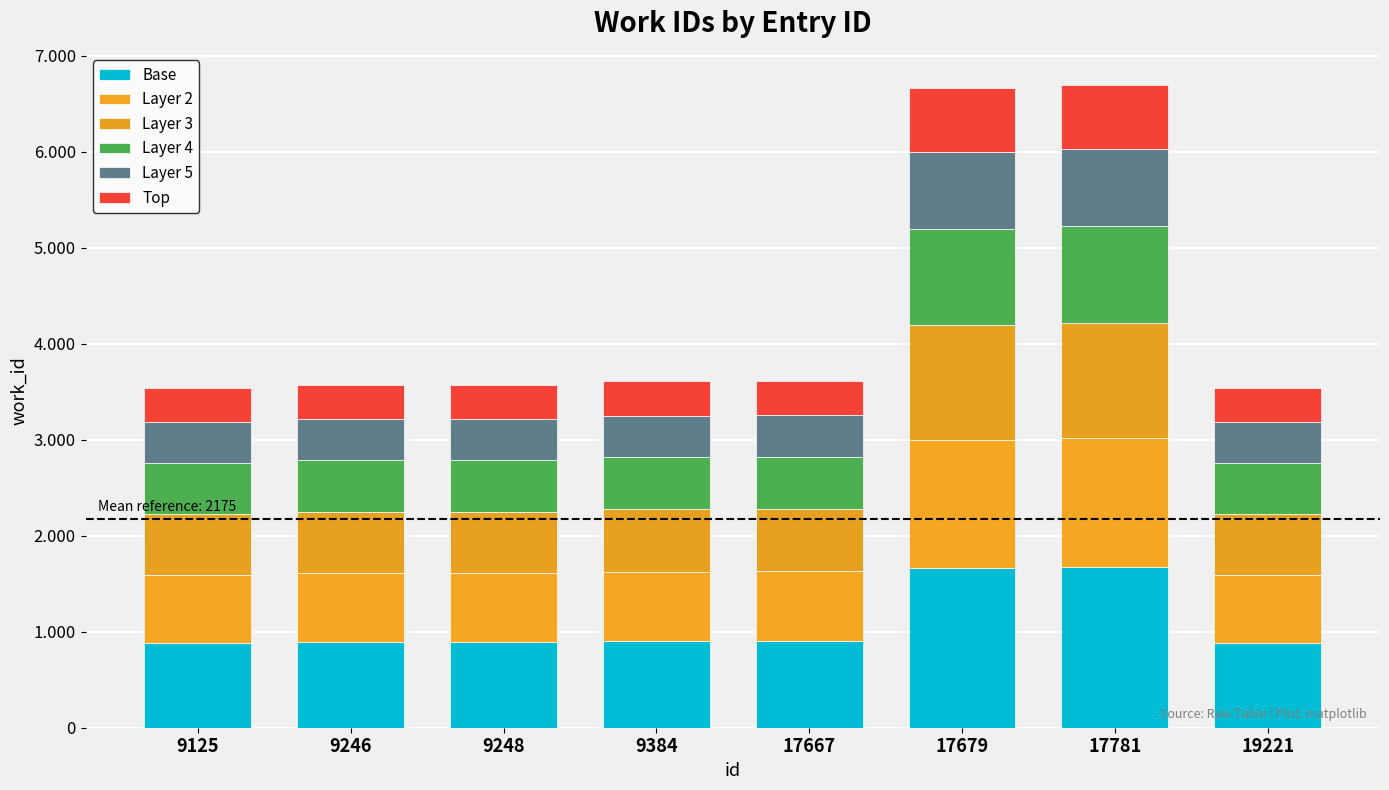

Does the chart contain stacked bars?

Yes